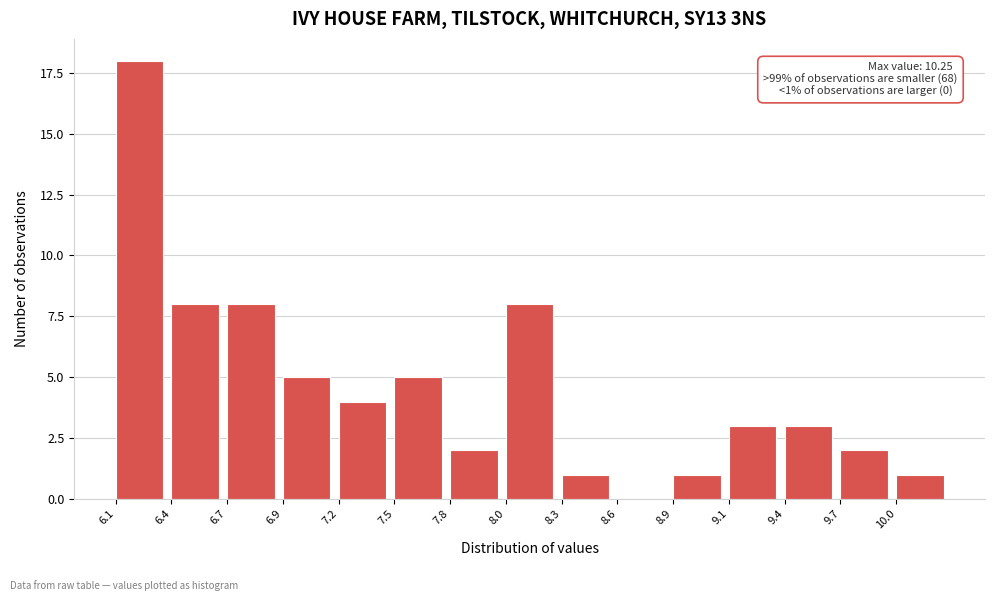

Reading left to right, transcribe all the data shown in this chart.

6.1=18	6.4=8	6.7=8	6.9=5	7.2=4	7.5=5	7.8=2	8.0=8	8.3=1	8.6=0	8.9=1	9.1=3	9.4=3	9.7=2	10.0=1